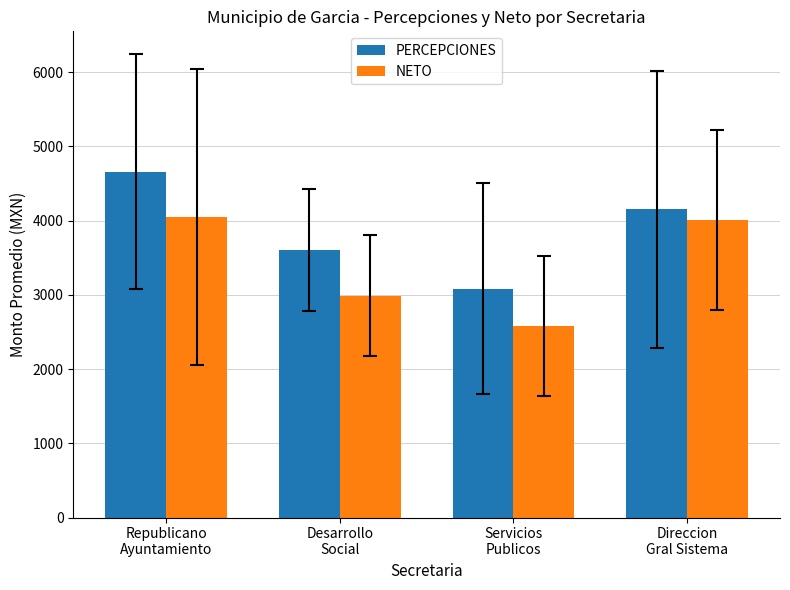

How many values in the PERCEPCIONES series exceed 4153?

2